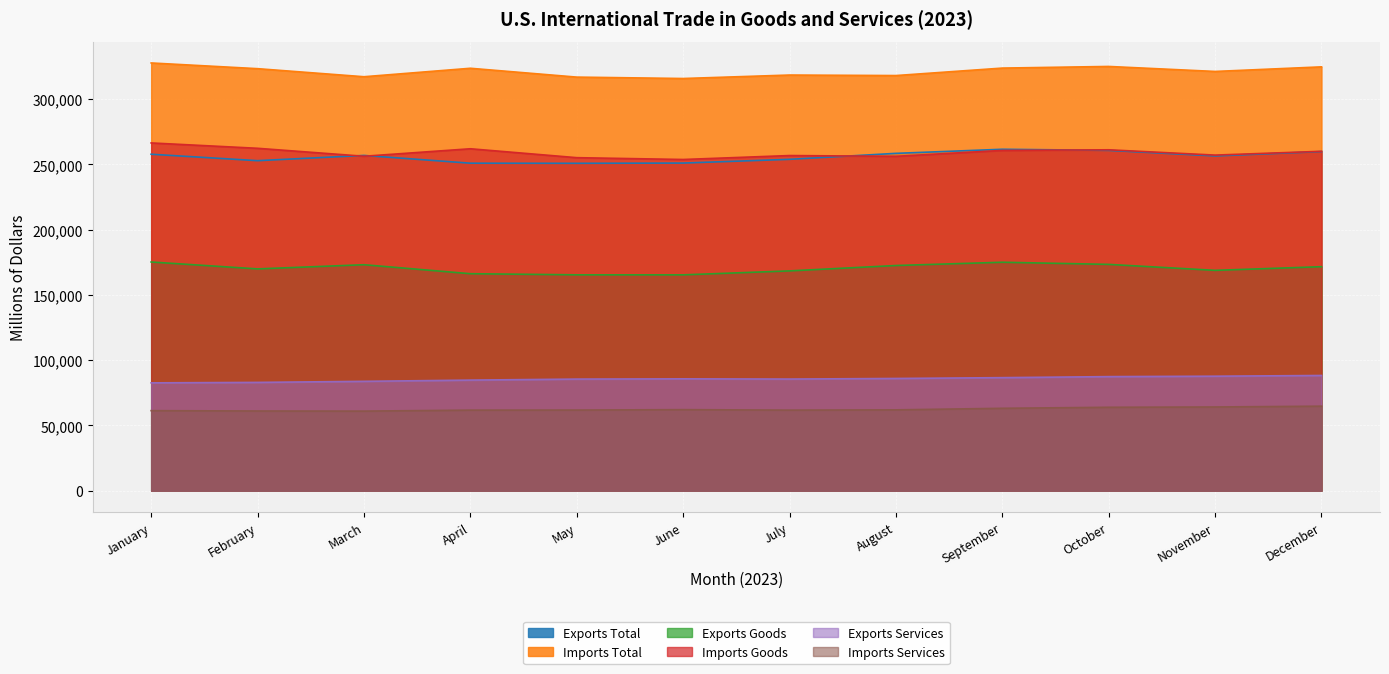

Between November and March, which is larger?

March